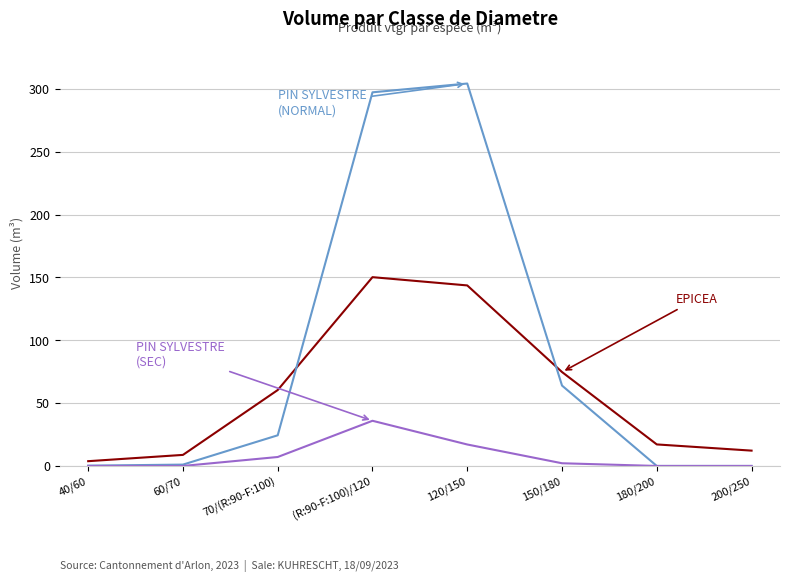

Which label corresponds to the largest value in the chart?

120/150